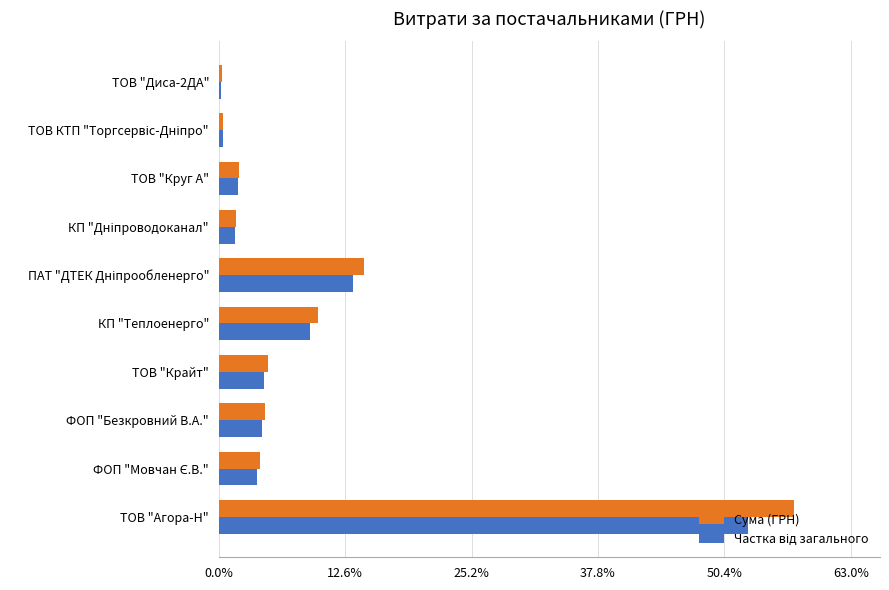

Which series has the widest spread of values?

Сума (ГРН)